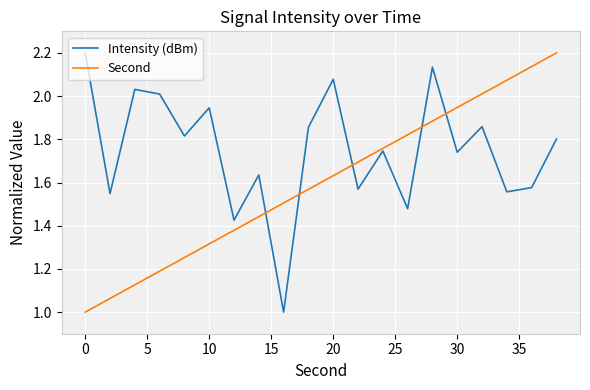

Which series has the largest total across all categories?

Intensity (dBm)